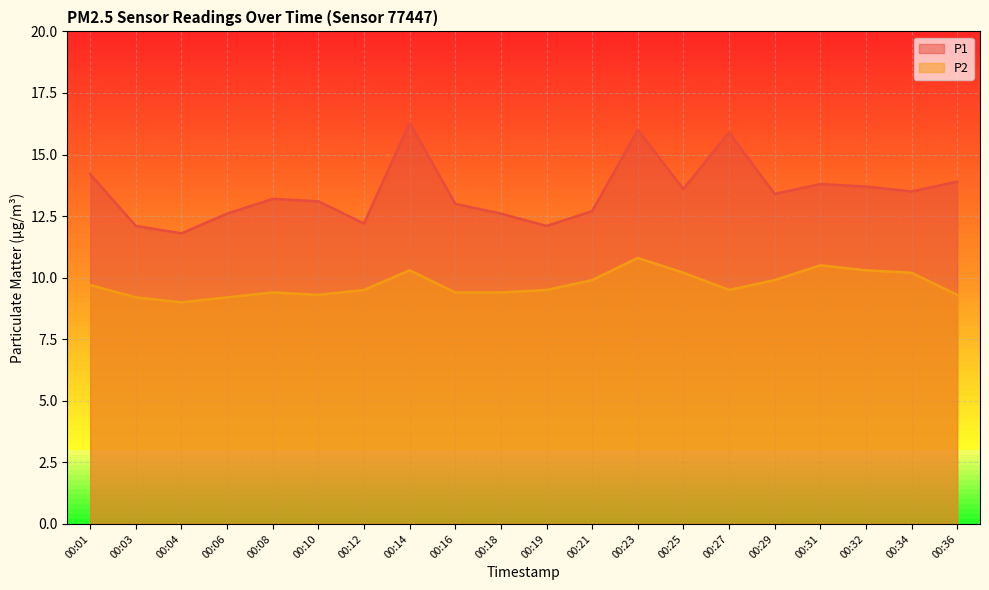

How many interior local valleys does the P2 series have?

3